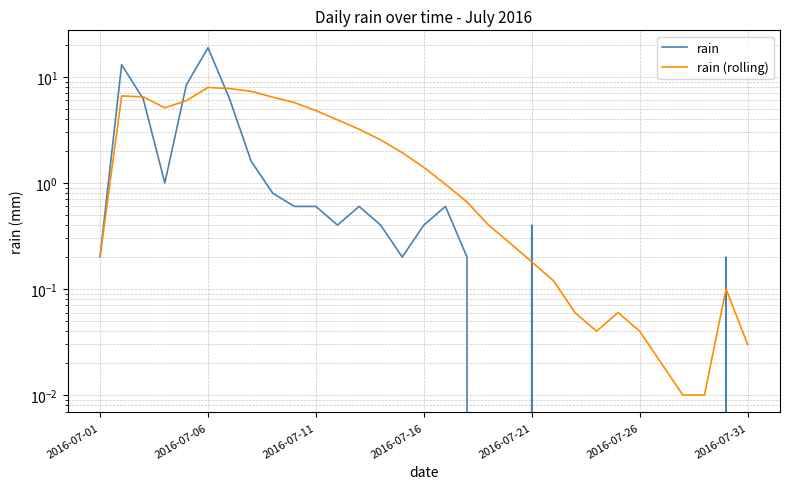

How many intersections are there between rain and rain (rolling)?

7